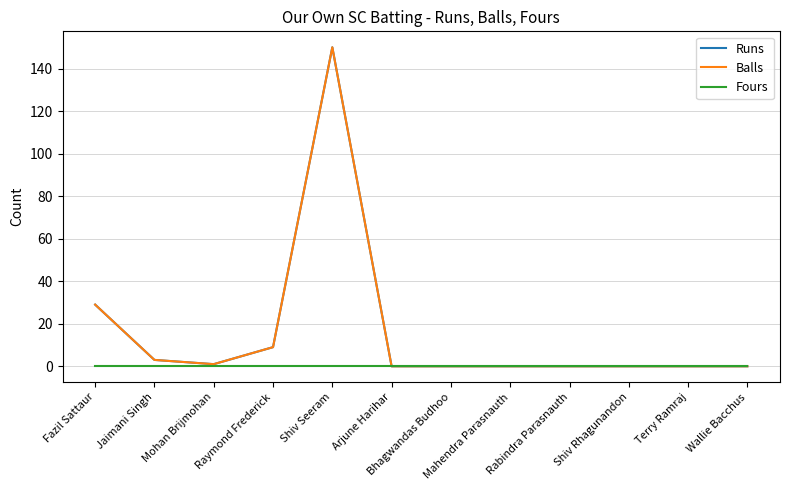

True or false: Fours and Runs intersect in this chart.

False